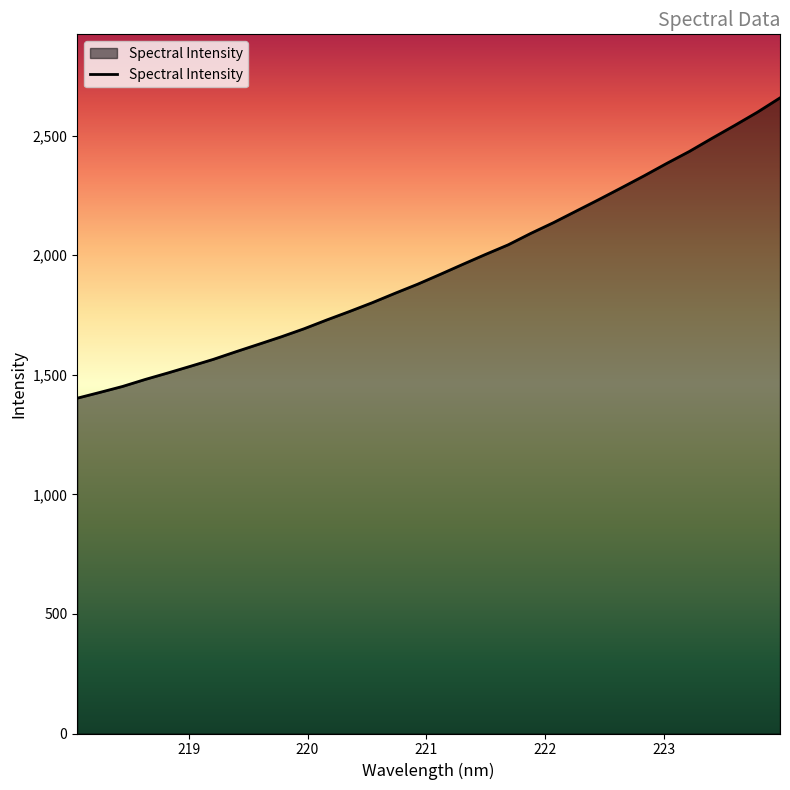

True or false: the data has more than 0 interior local peaks.

False